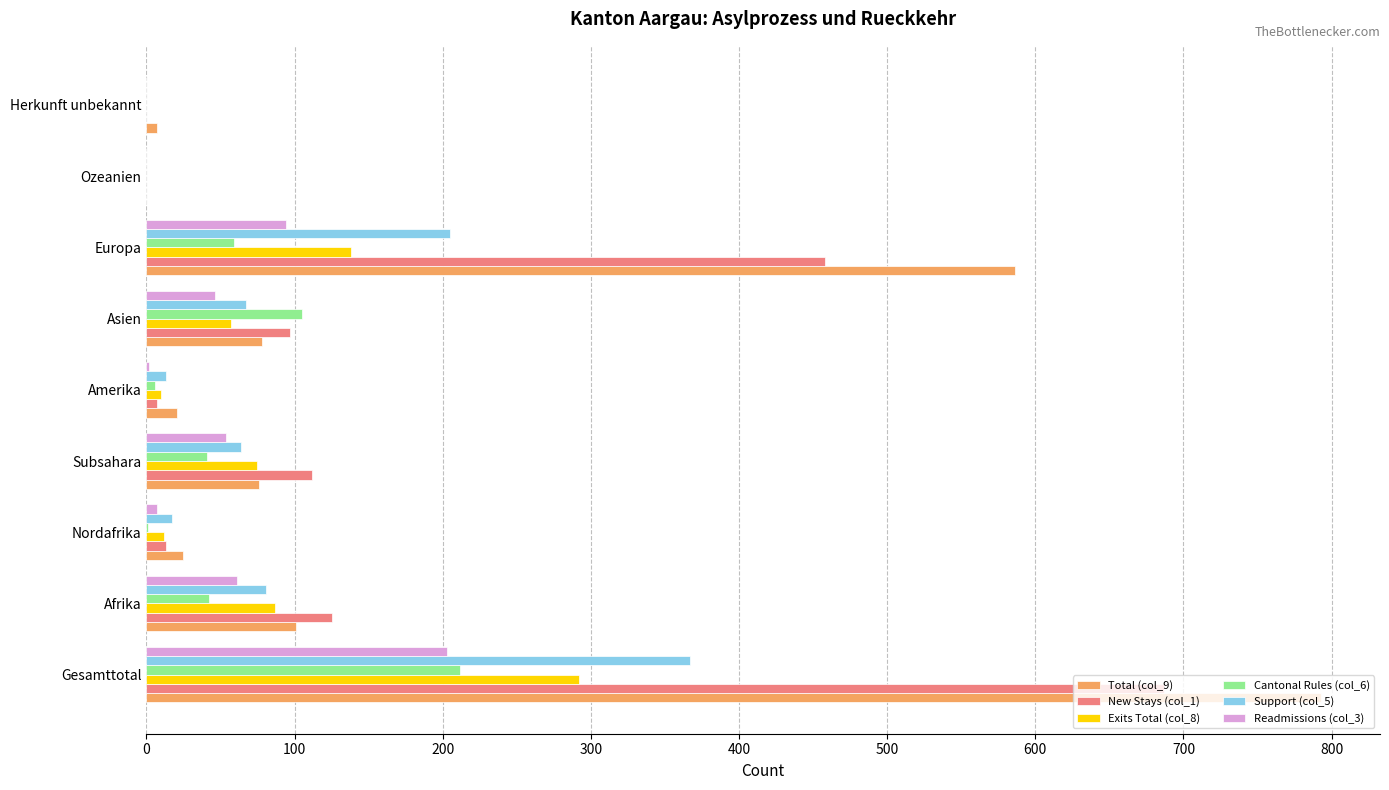

Between Subsahara and Ozeanien, which series saw the biggest shift?

New Stays (col_1)